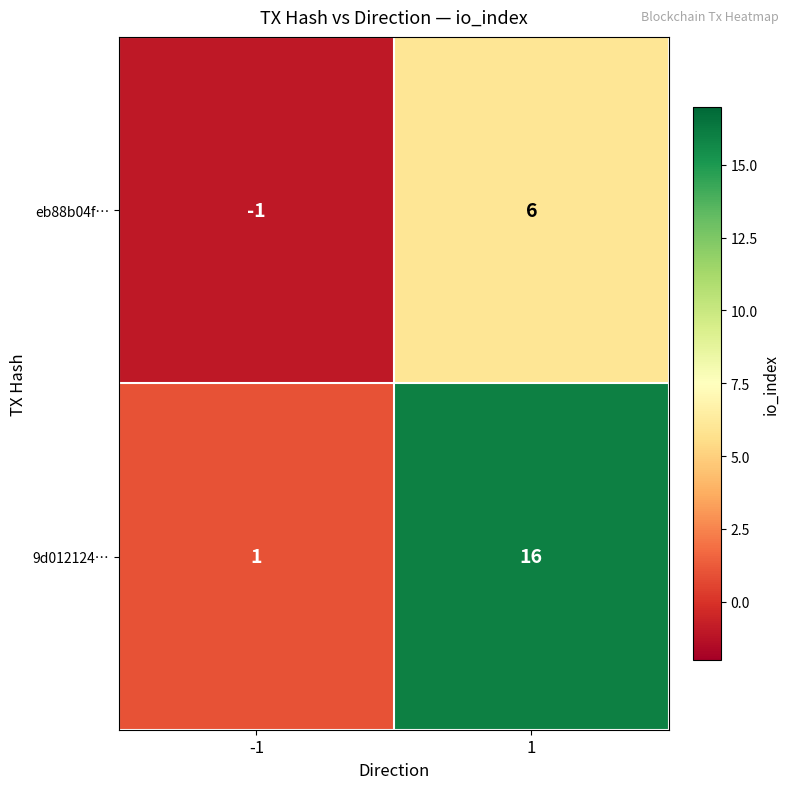

Rank the series at -1 from highest to lowest value.

9d012124…, eb88b04f…